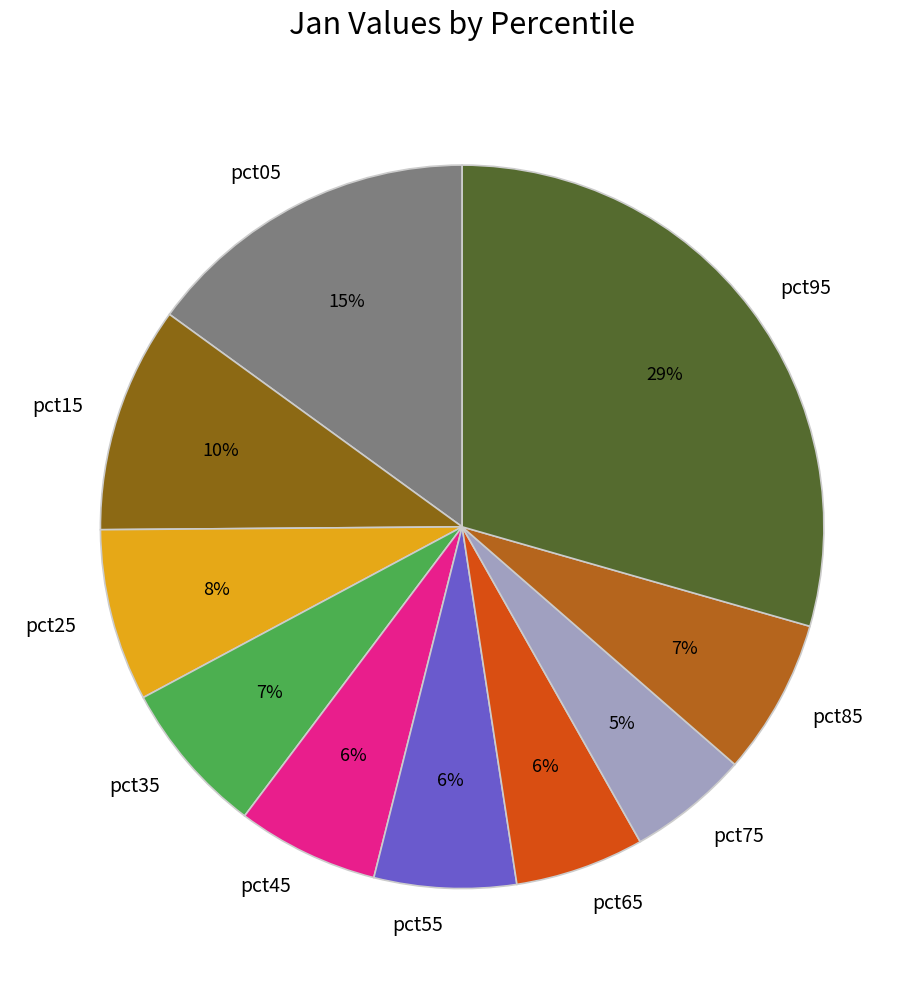

What percentage is the pct95 slice, to the nearest percent?

29%